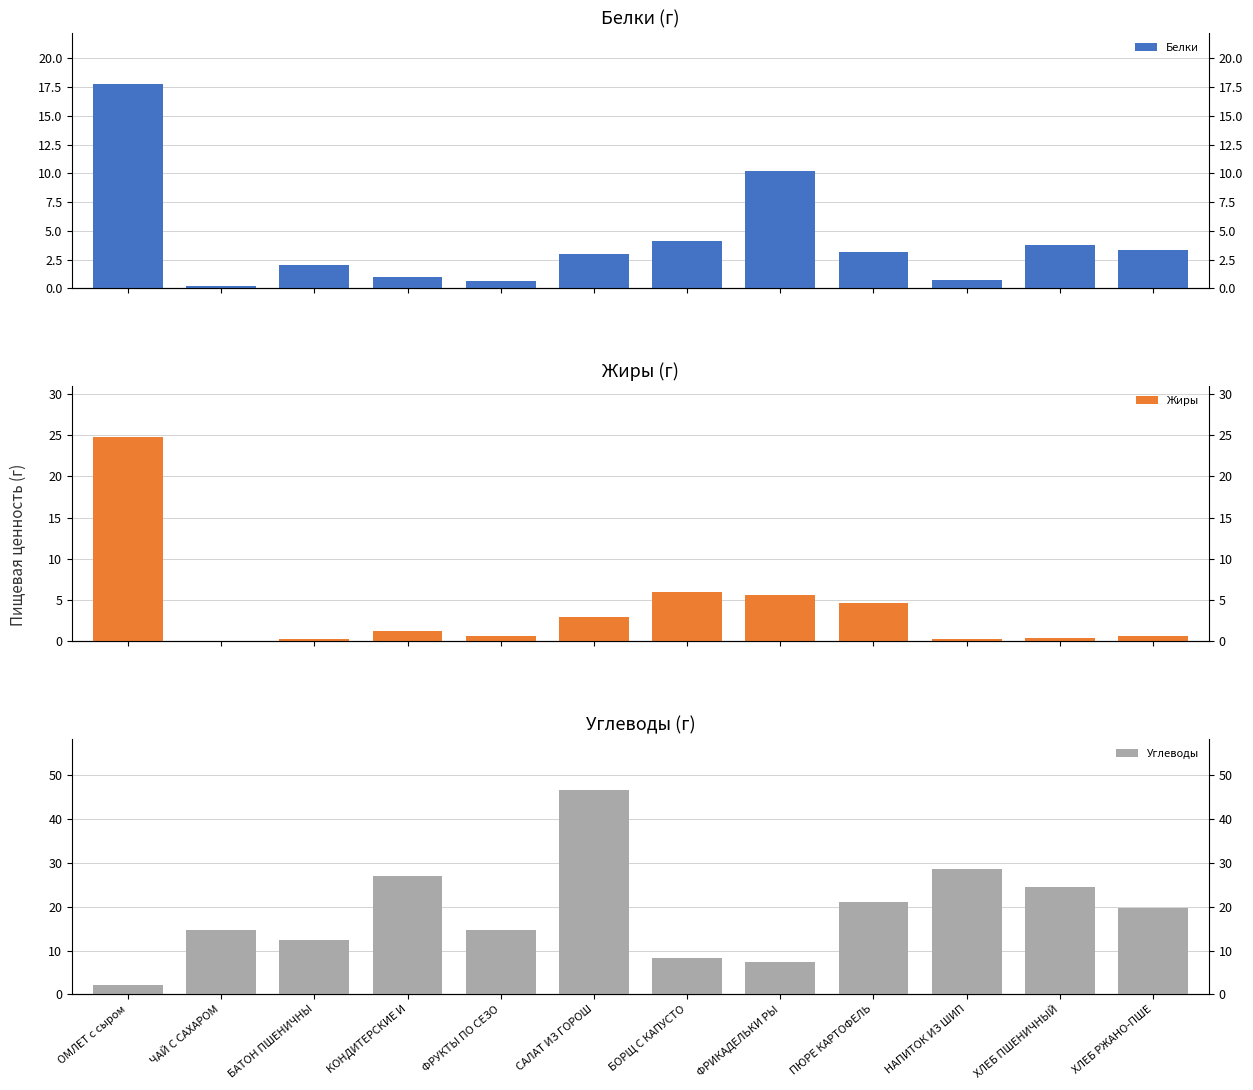

What position from the left is ХЛЕБ РЖАНО-ПШЕ?

12